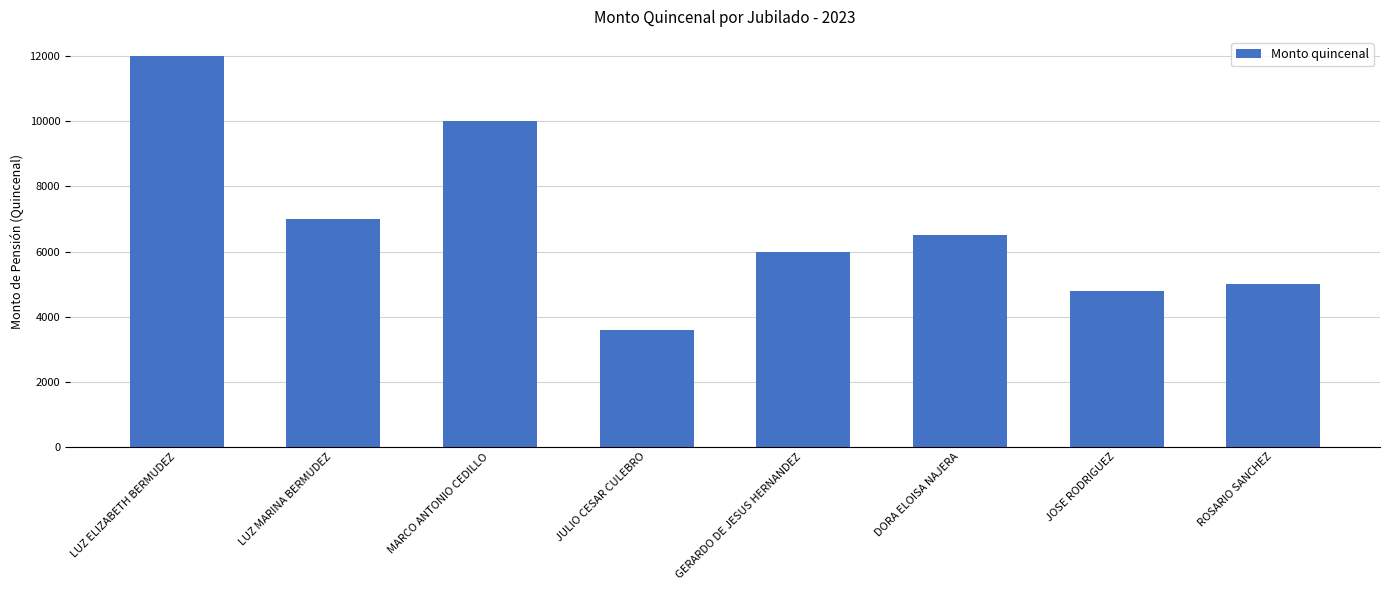

List the labels in order of value, largest first.

LUZ ELIZABETH BERMUDEZ, MARCO ANTONIO CEDILLO, LUZ MARINA BERMUDEZ, DORA ELOISA NAJERA, GERARDO DE JESUS HERNANDEZ, ROSARIO SANCHEZ, JOSE RODRIGUEZ, JULIO CESAR CULEBRO